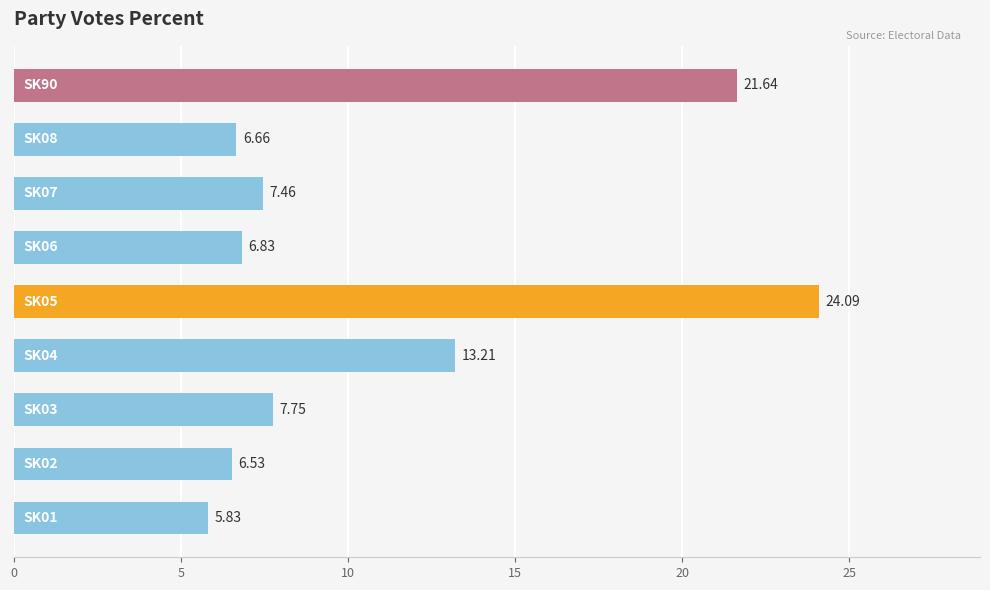

What is the sum of all values?

100.0